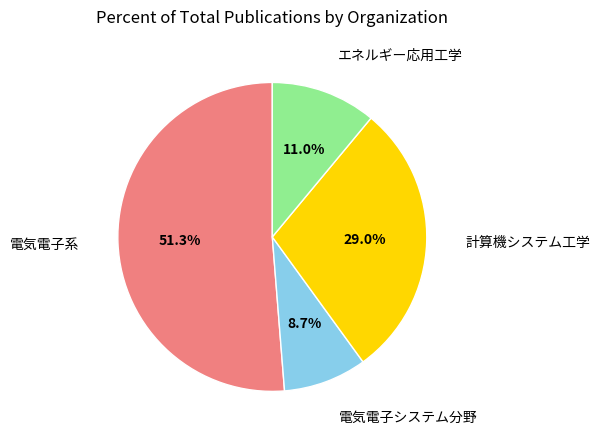

Does any single category account for the majority?

Yes